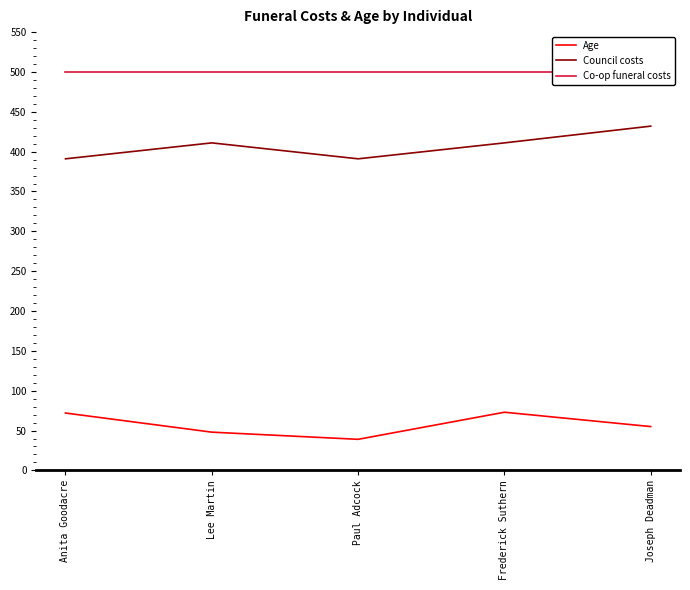

In Council costs, how many points are higher than both neighbors (excluding endpoints)?

1